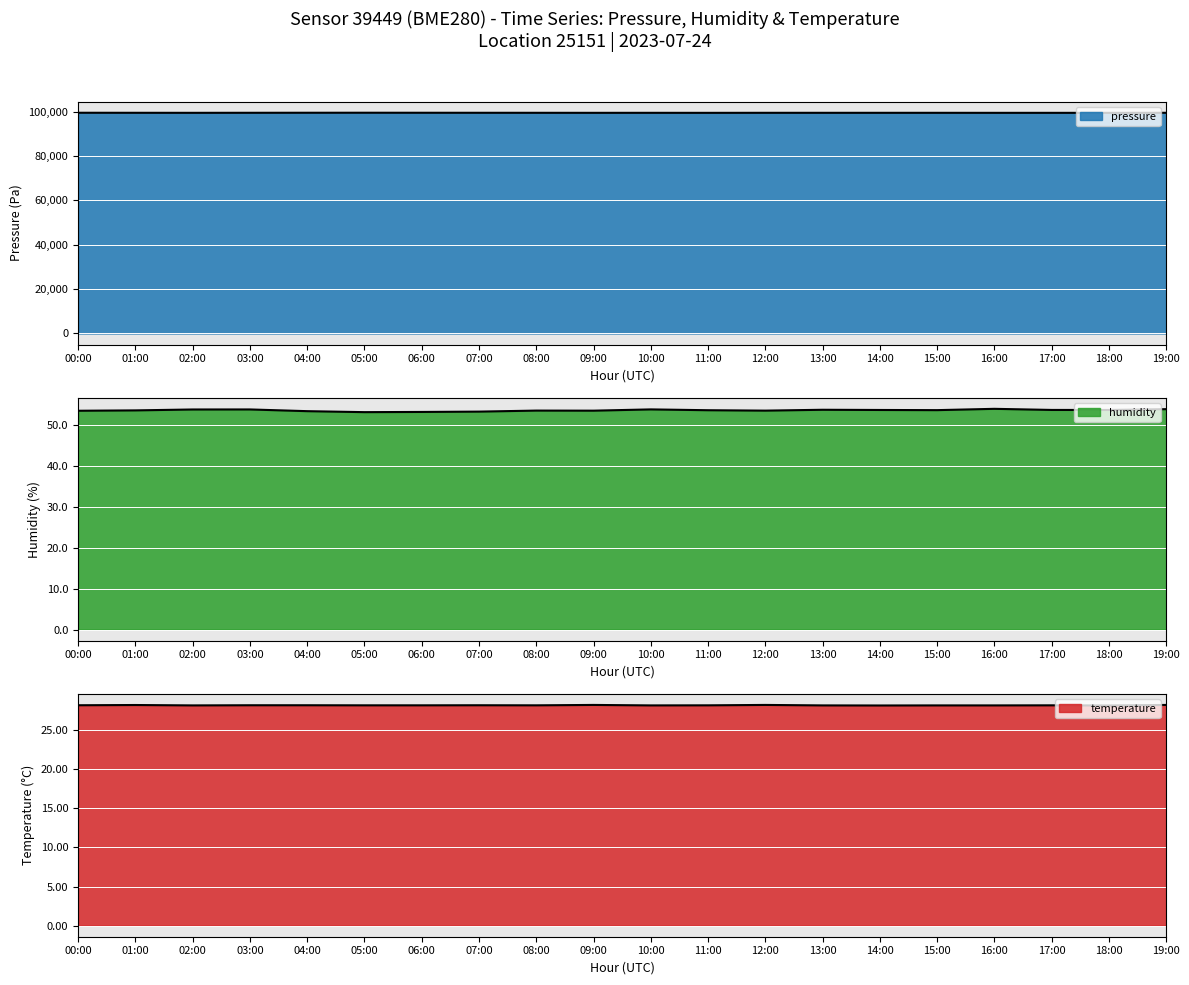

The value of temperature at 05:00 is 28.1. True or false?

True